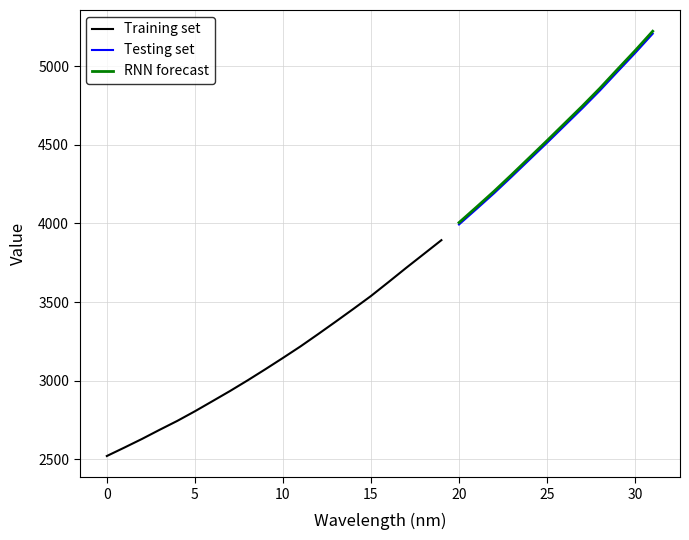

What is the lowest value of the RNN forecast series?

4005.2